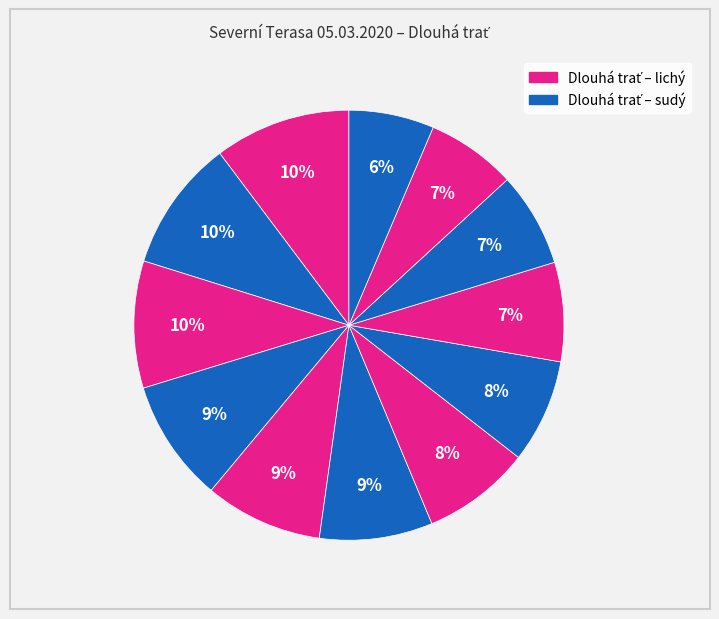

How many slices are in this pie chart?

12